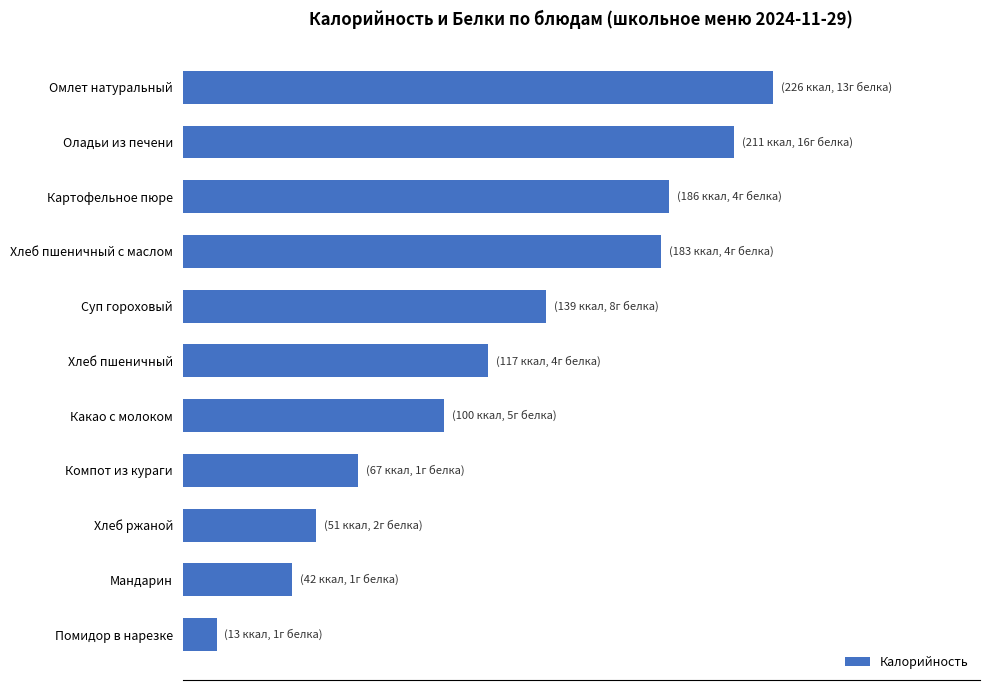

What is the minimum value shown in the chart?

13